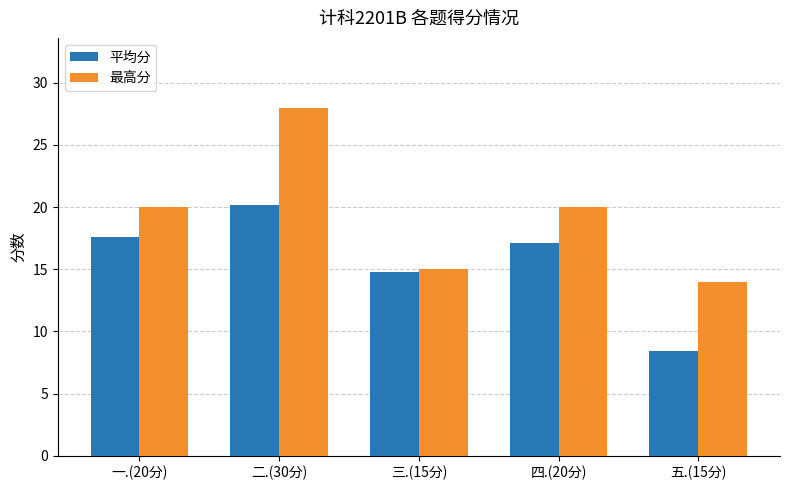

What is the sum of the 最高分 values at 五.(15分) and 一.(20分)?

34.0